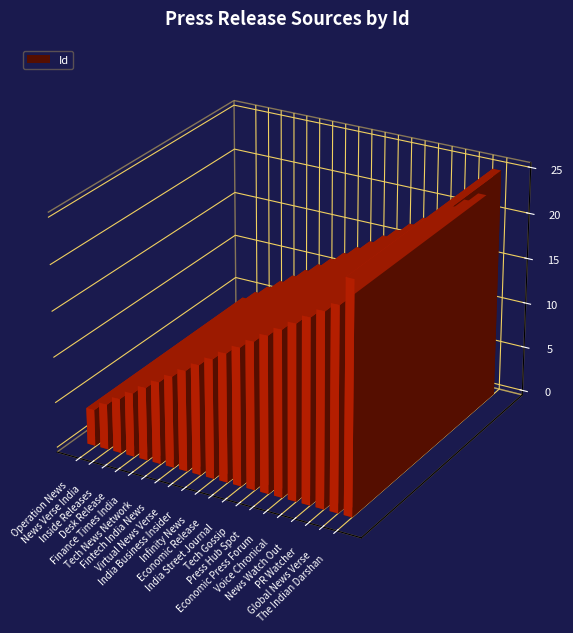

List the labels in order of value, largest first.

The Indian Darshan, Global News Verse, PR Watcher, News Watch Out, Voice Chronical, Economic Press Forum, Press Hub Spot, Tech Gossip, India Street Journal, Economic Release, Infinity News, India Business Insider, Virtual News Verse, Fintech India News, Tech News Network, Finance Times India, Desk Release, Inside Releases, News Verse India, Operation News